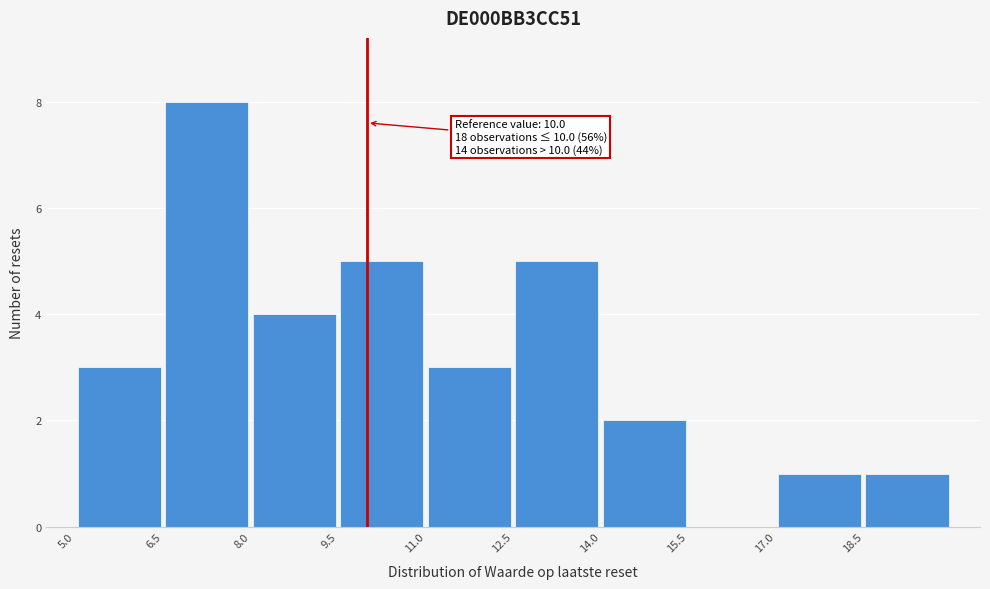

Which range on the x-axis has the tallest bar?

6.5 to 8.0